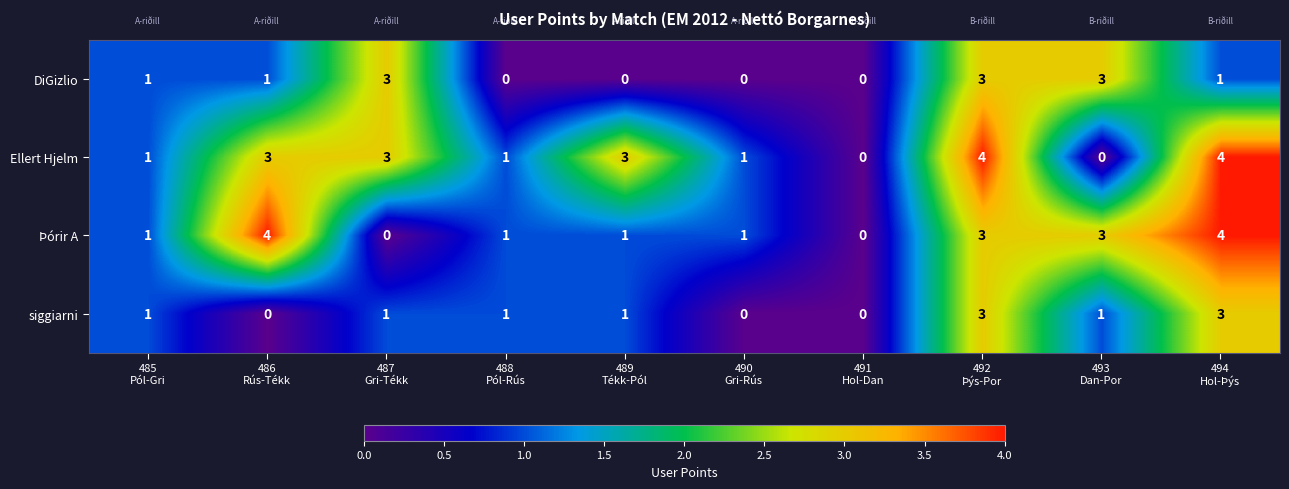

How many Þórir A values are between 1 and 3?

6